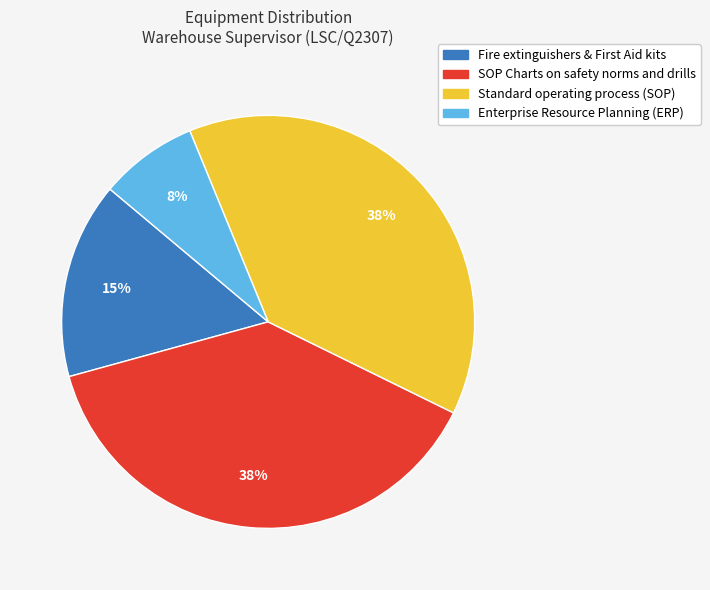

Which slice is the smallest?

Enterprise Resource Planning (ERP)